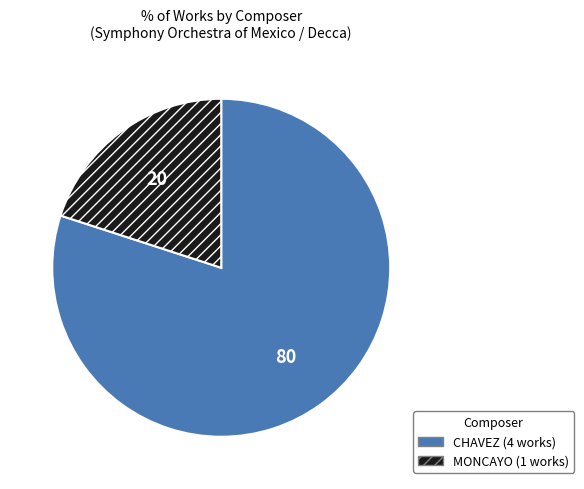

Do CHAVEZ and MONCAYO together represent more than half of the pie?

Yes